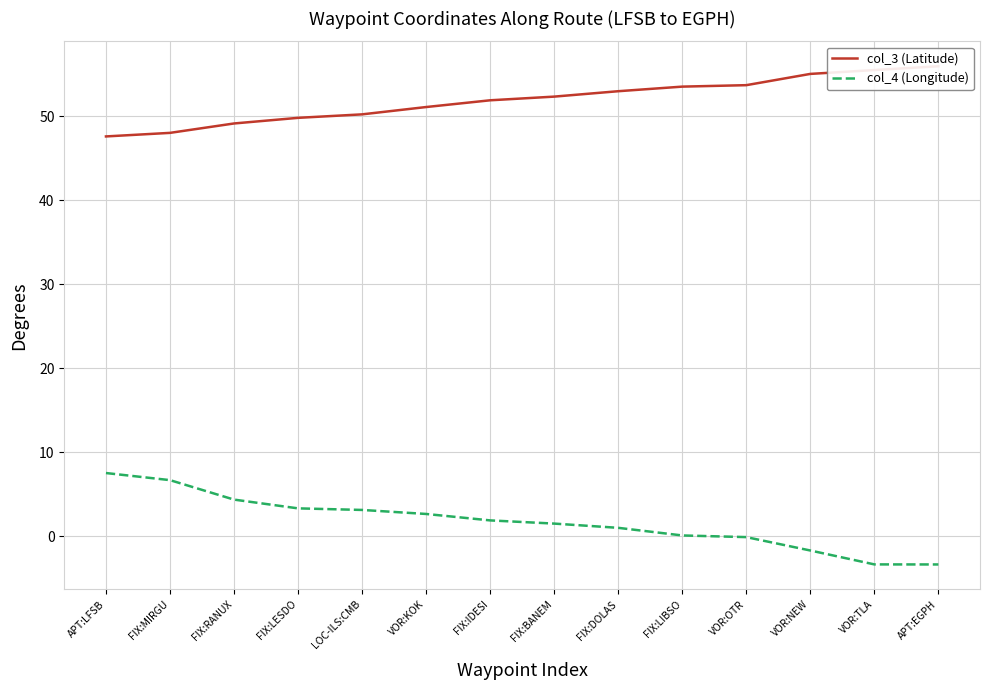

Where does the col_4 (Longitude) series first go above 1?

APT:LFSB